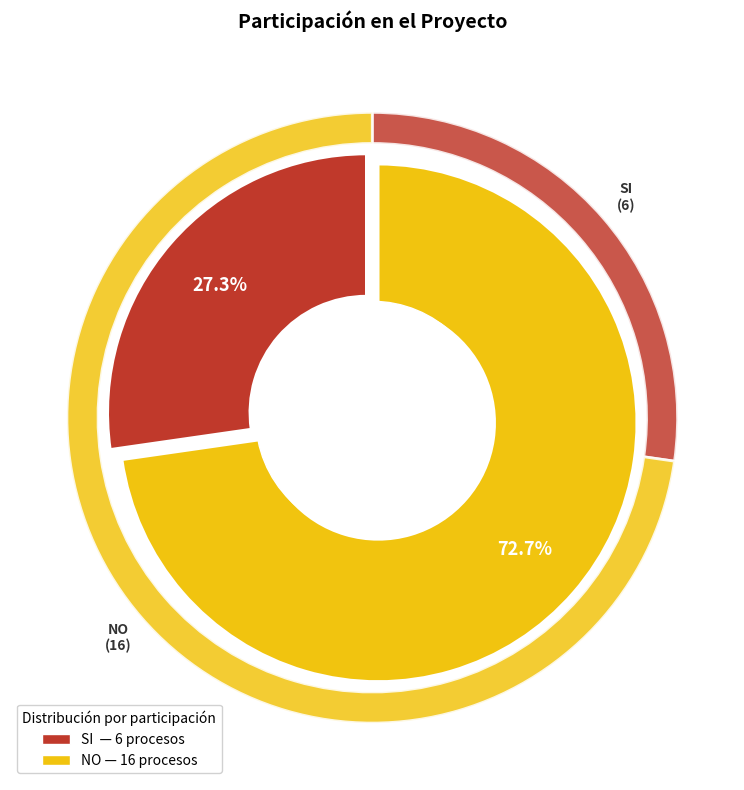

What is the change in value from SI to NO?

+10